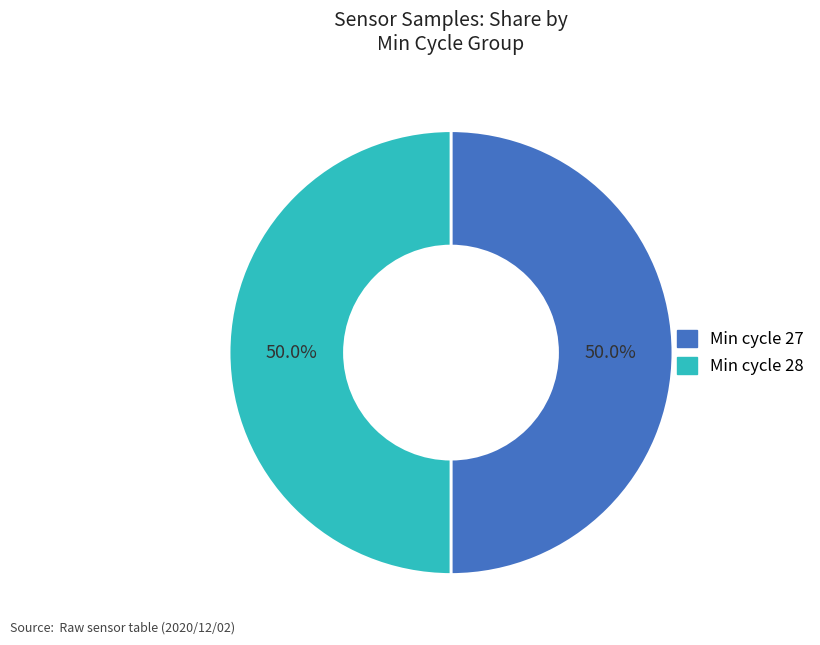

Is there a majority slice in this chart?

Yes